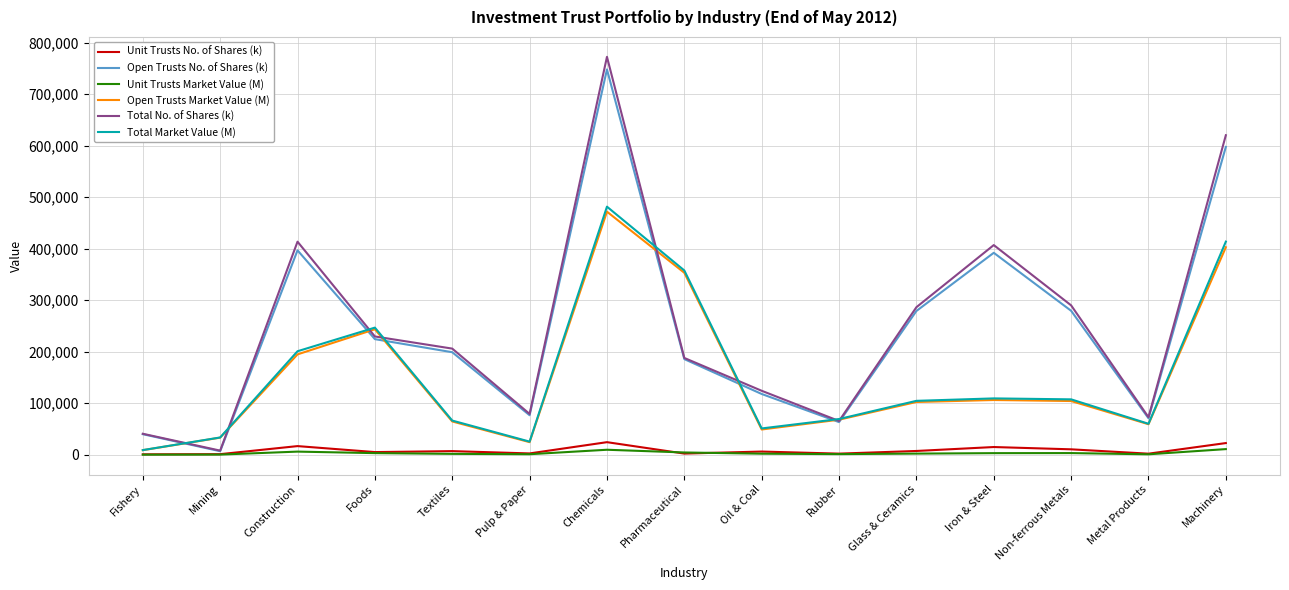

Is it true that Unit Trusts No. of Shares (k) equals 7343 at Glass & Ceramics?

True